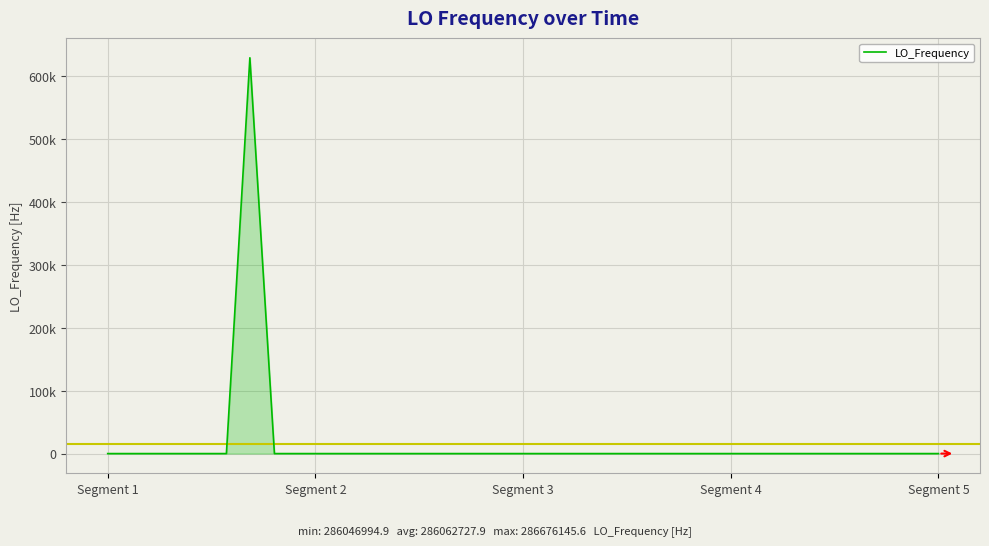

Does the chart have visible grid lines?

Yes